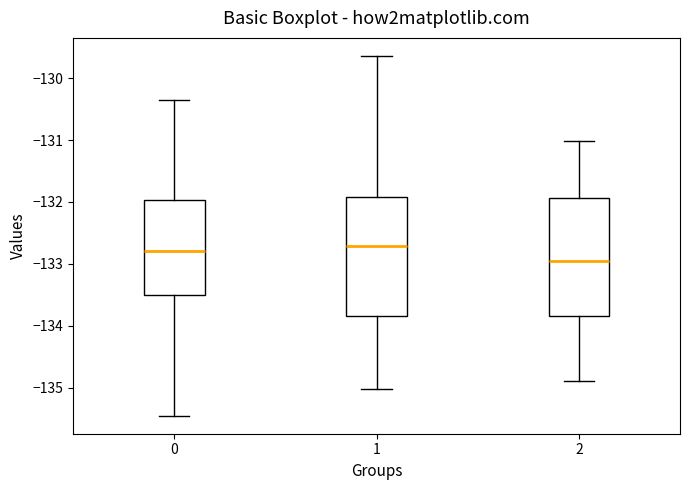

Which box's median line is the lowest?

2